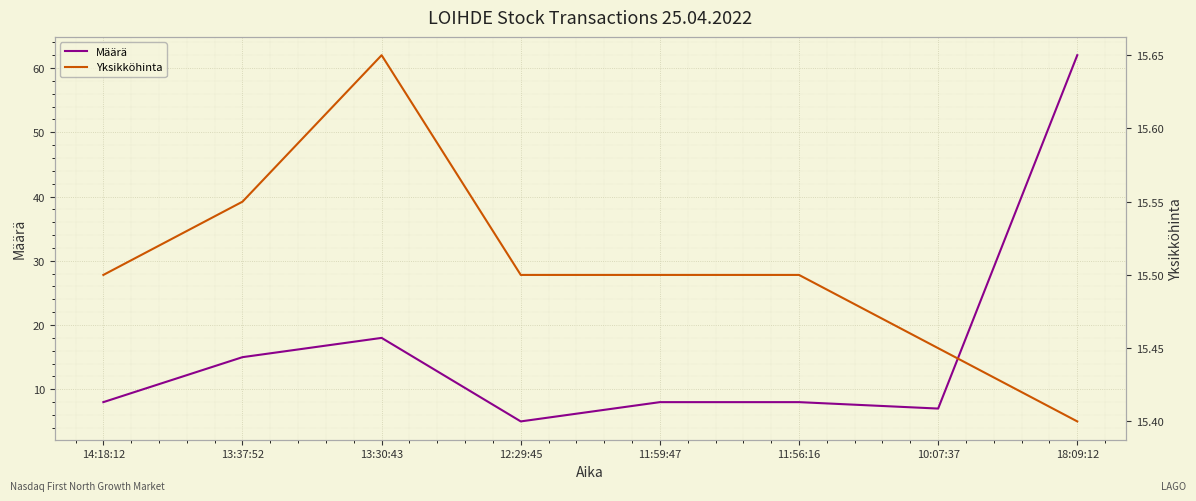

Is the value of Määrä at 10:07:37 greater than the value of Yksikköhinta at 11:56:16?

No